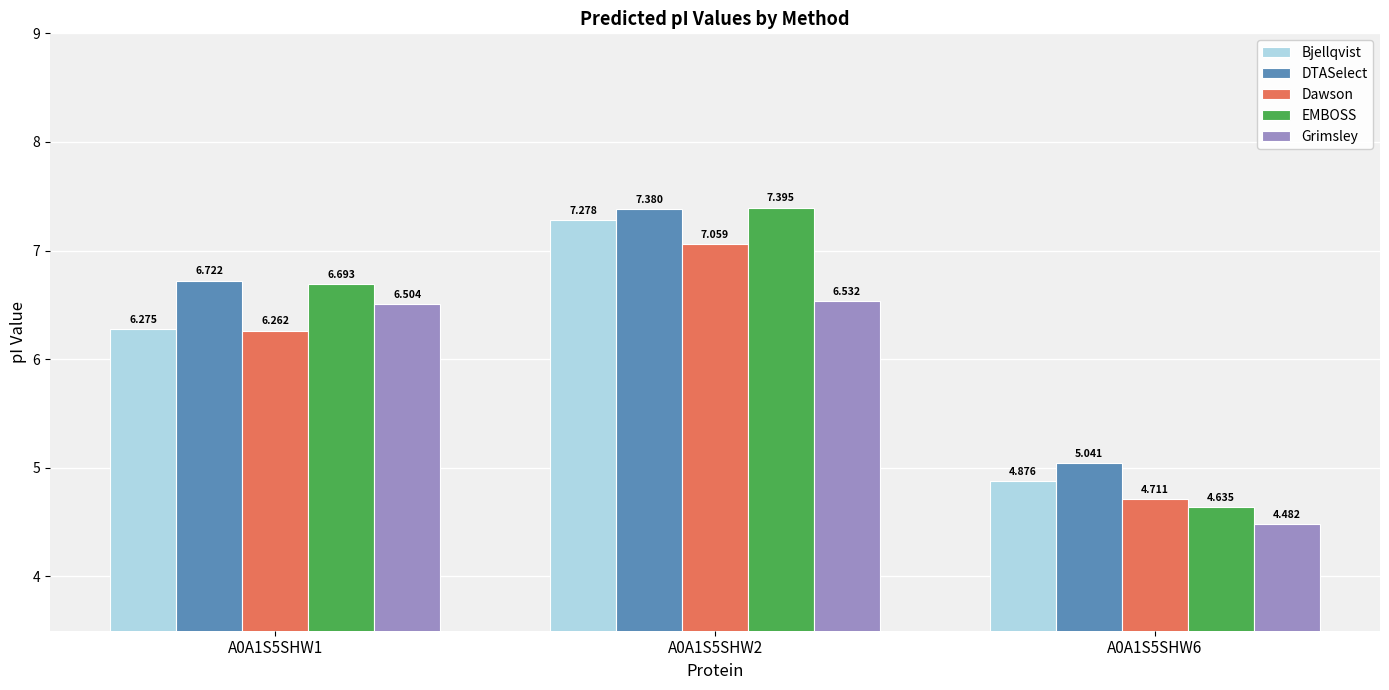

How many bars are there in each group?

5